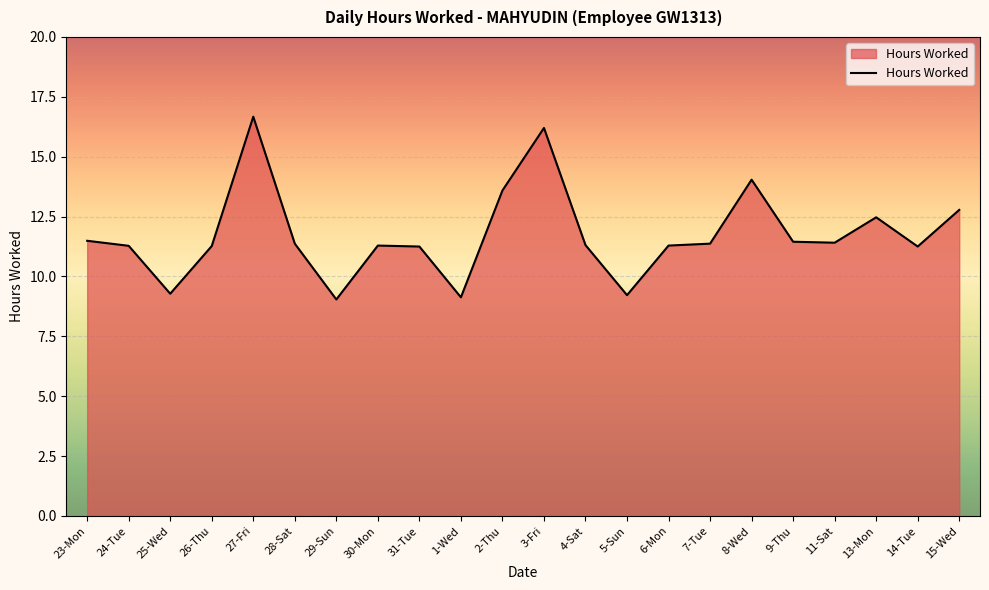

True or false: the data shows 18.2 at 30-Mon.

False